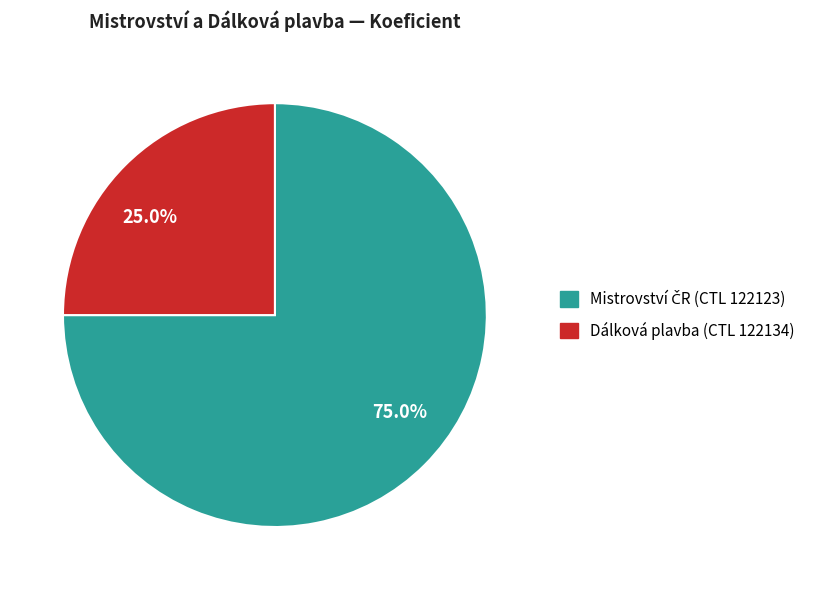

Rank the categories by value from highest to lowest.

75.0%, 25.0%